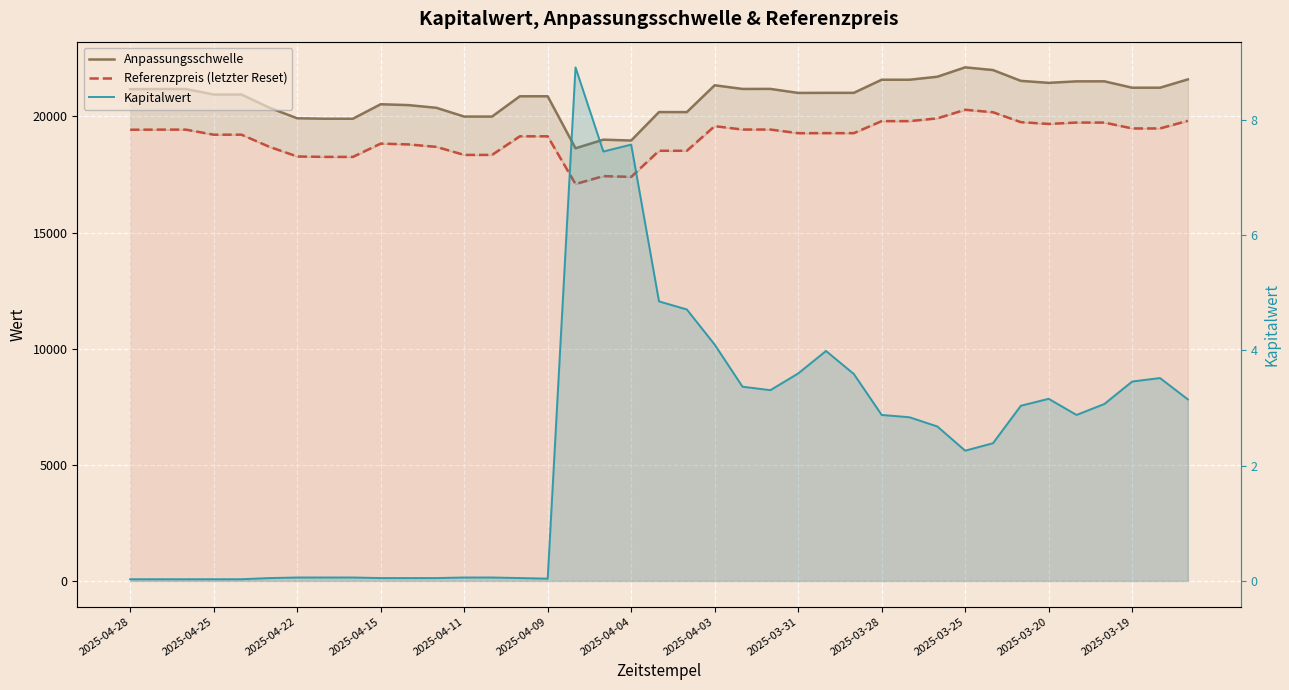

What position from the right is 14?

25